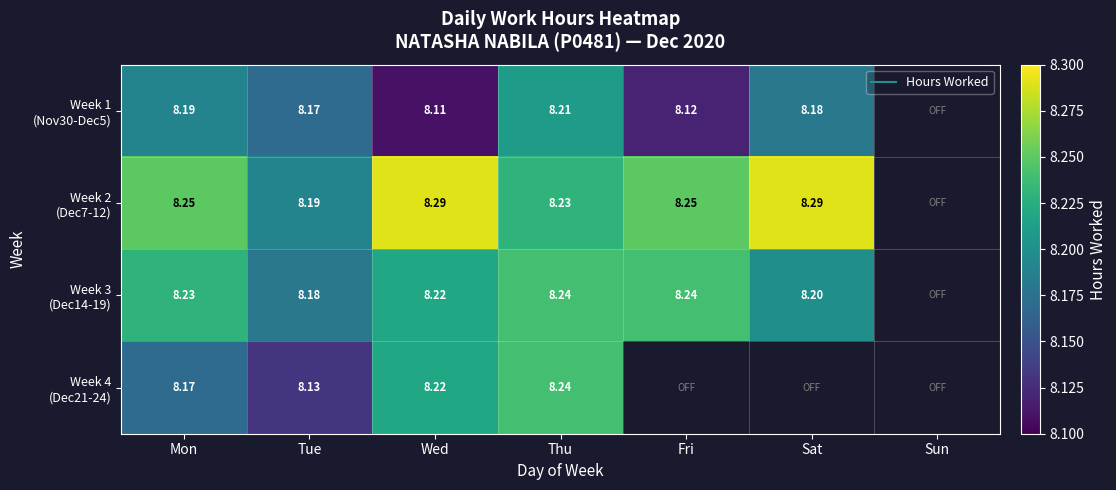

How many distinct data groups are displayed?

4